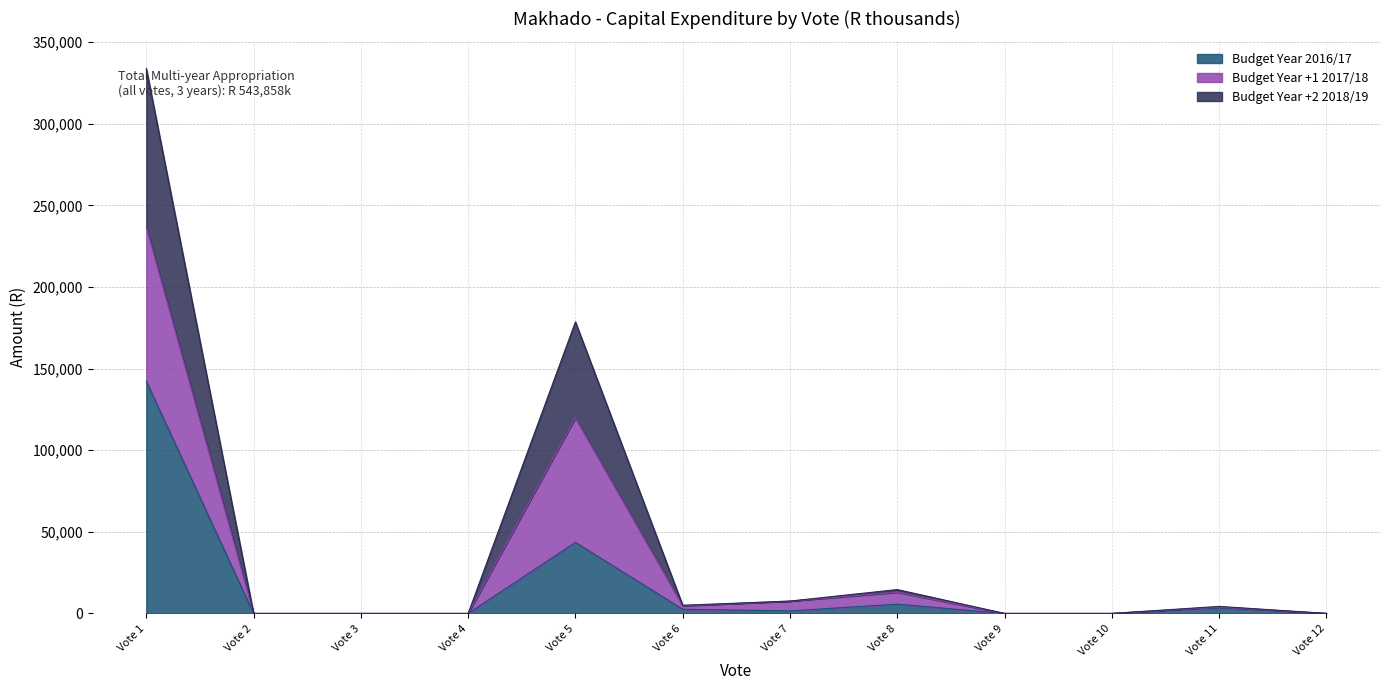

What is the maximum value for Budget Year 2016/17?

142313.0